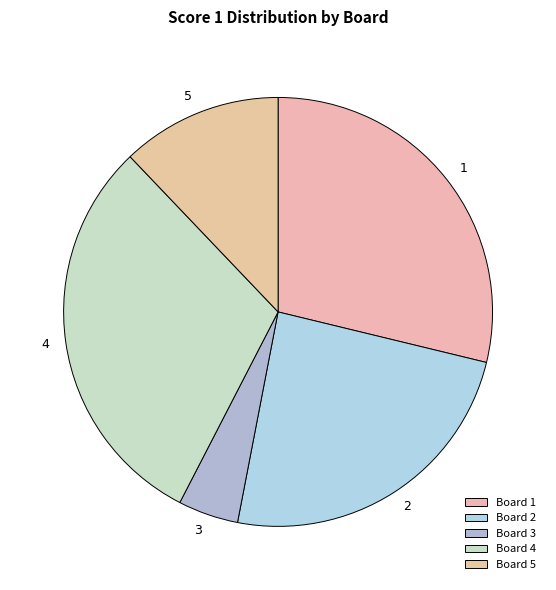

What is the smallest slice in the pie chart?

Board 3